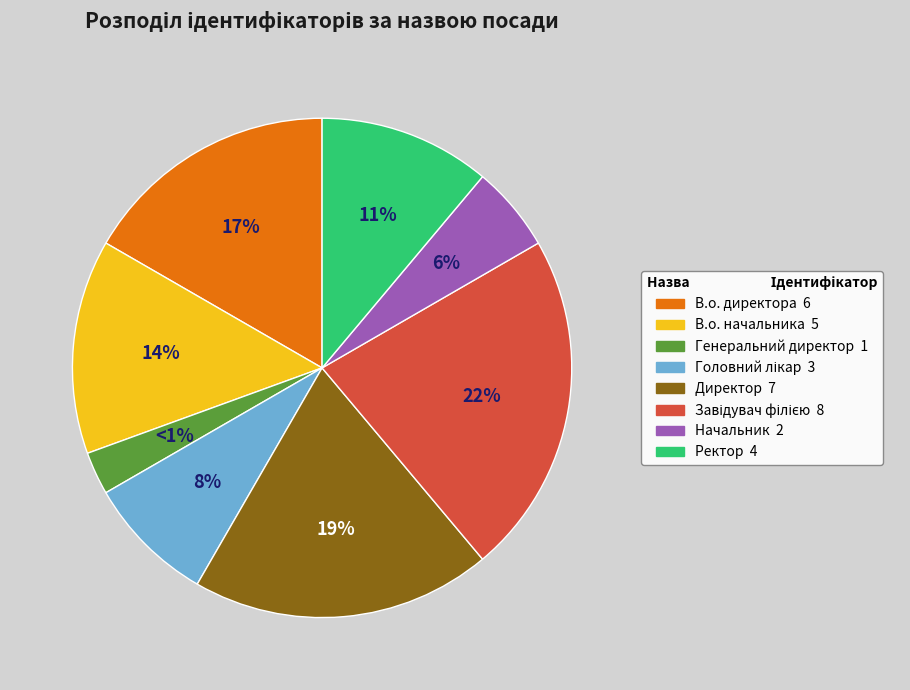

To the nearest percent, what is the average slice percentage?

12%